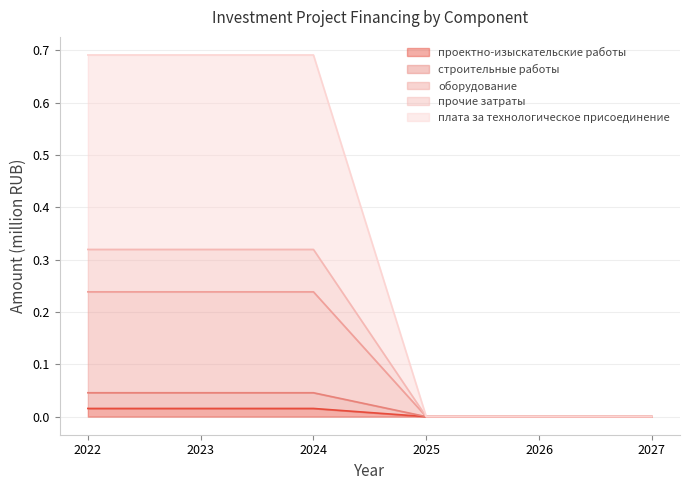

At which category does the chart reach its minimum across all series?

2025